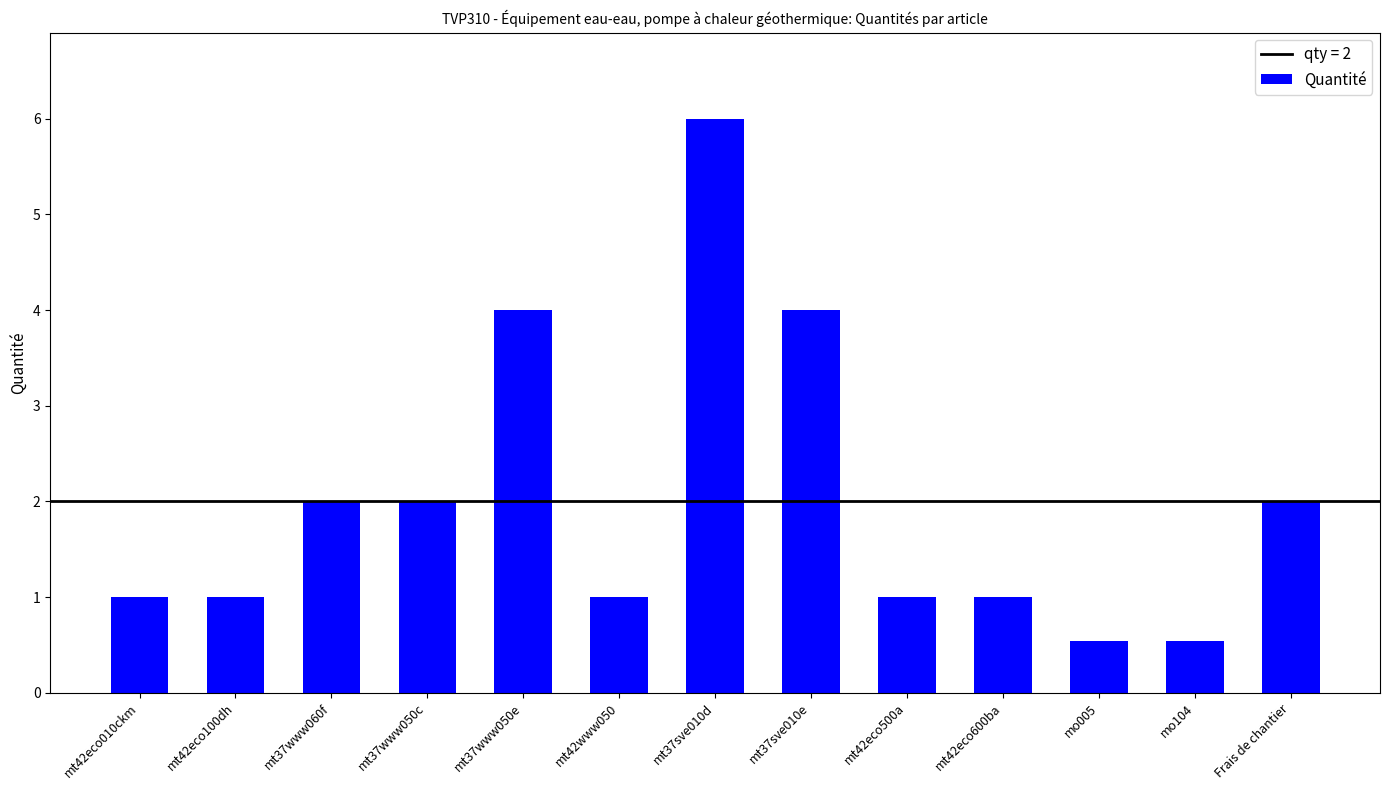

What is the value of the 2nd bar from the left?

1.0